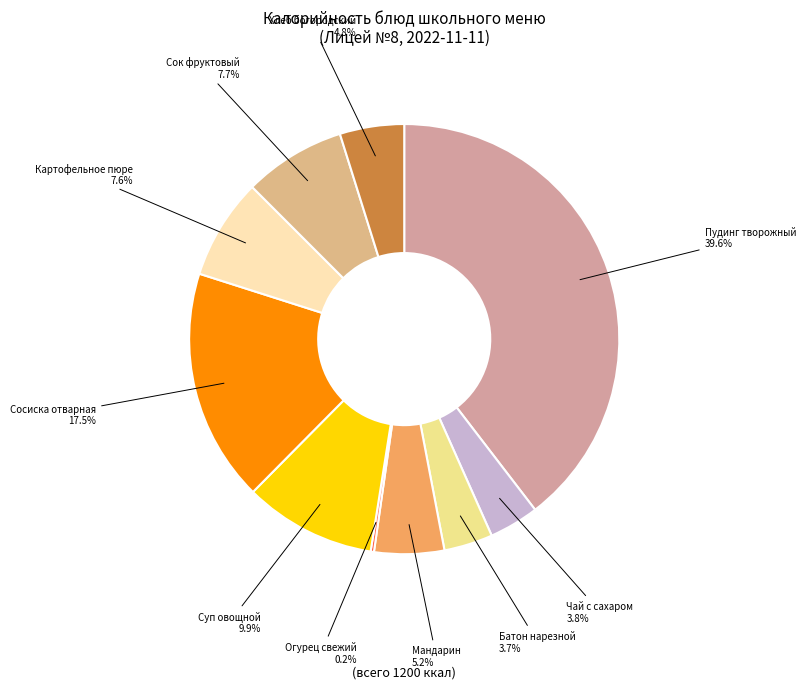

To the nearest percent, what portion does Батон нарезной represent?

4%